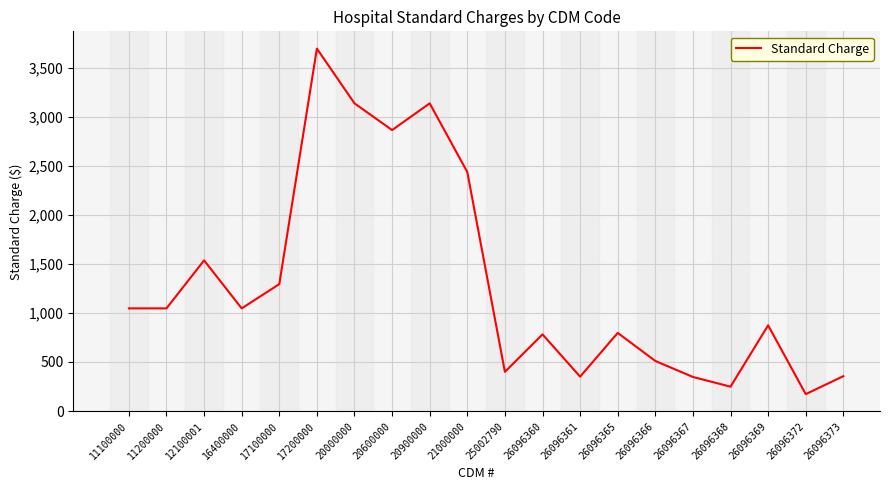

What is the difference between the maximum and minimum values?

3521